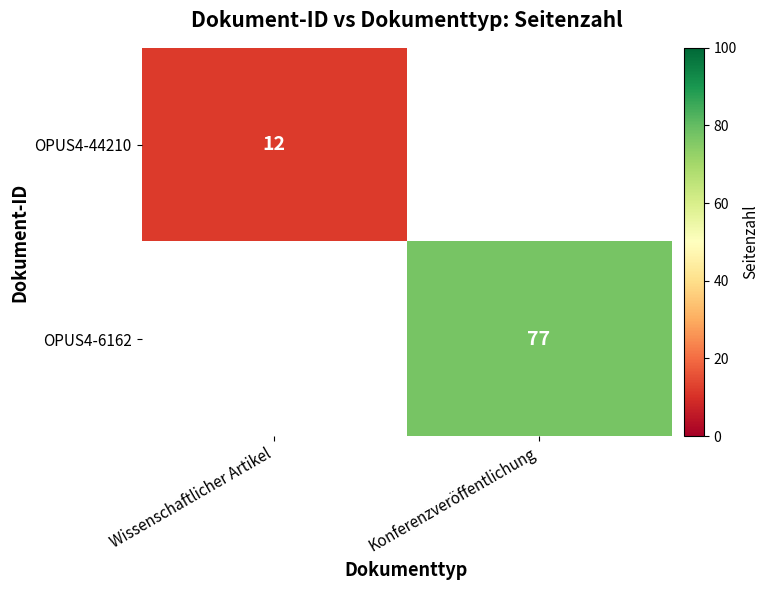

The OPUS4-6162 series shows 118 at Konferenzveröffentlichung. True or false?

False